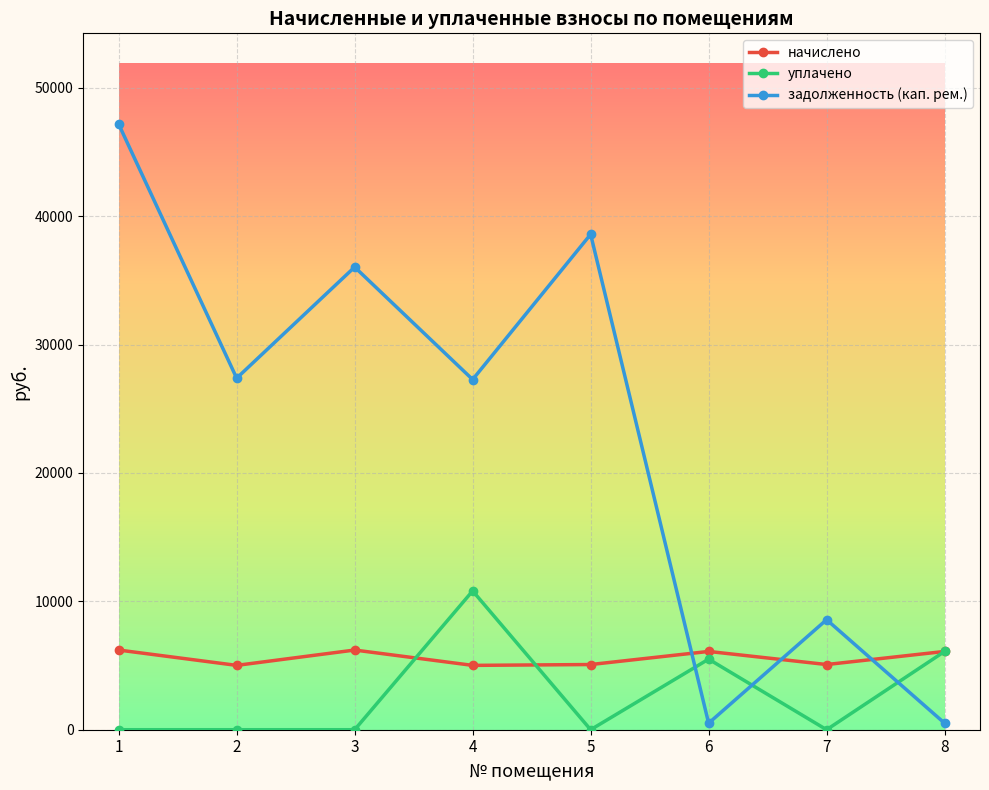

True or false: начислено and задолженность (кап. рем.) cross at least once.

True